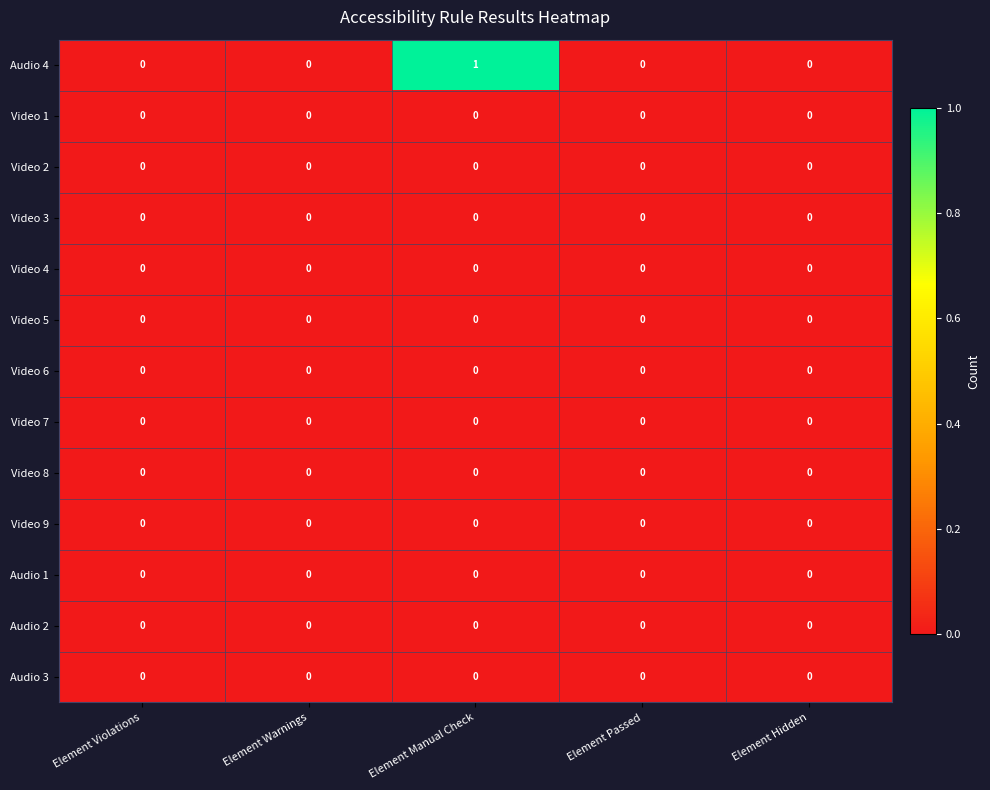

How many data points does each series have?

5